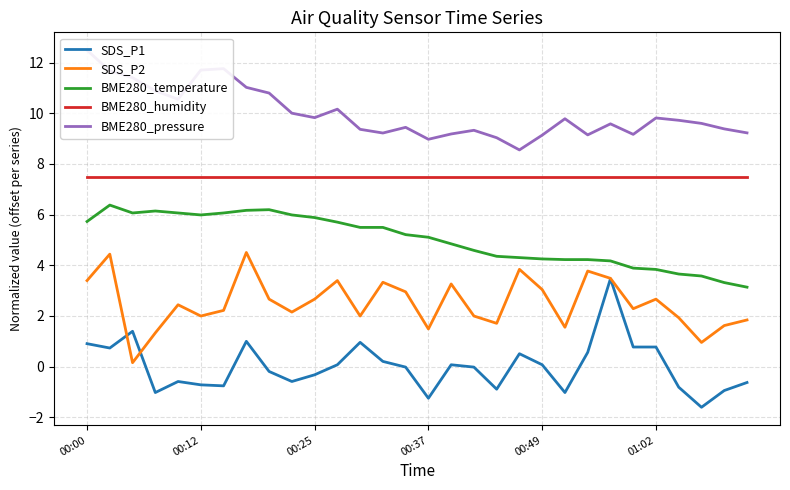

Which series has the widest spread of values?

SDS_P1